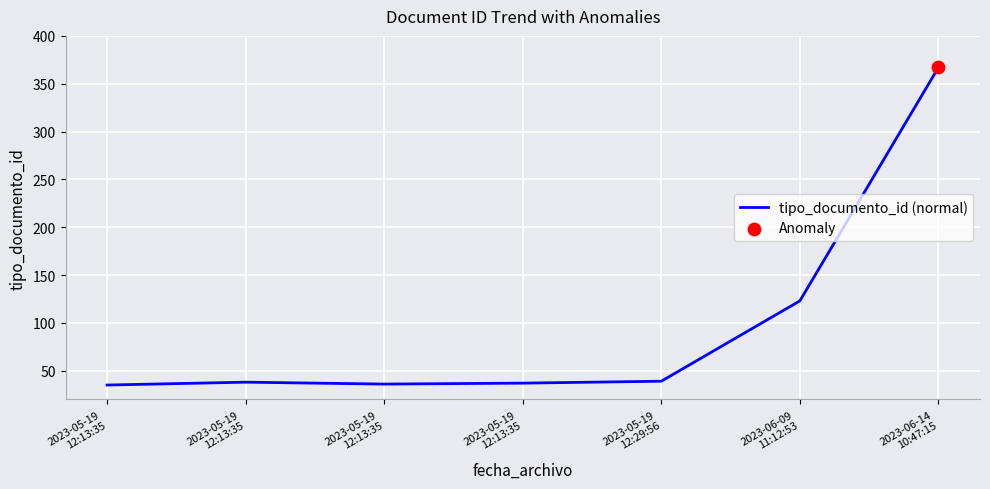

Which has a higher value, 2023-05-19
12:13:35 or 2023-05-19
12:13:35?

2023-05-19
12:13:35